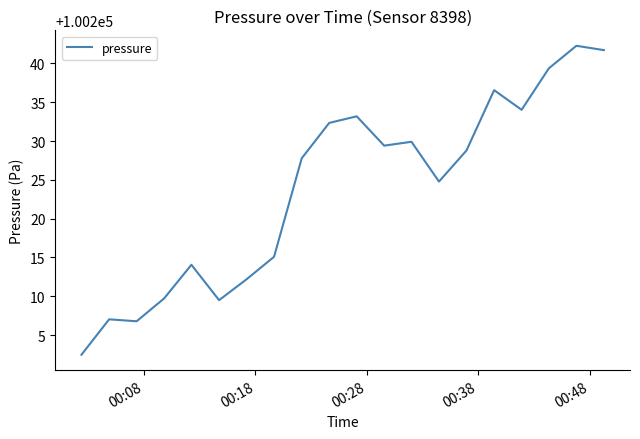

Reading left to right, list all the values displayed in this chart.

100202.5	100207.0	100206.8	100209.7	100214.1	100209.5	100212.2	100215.1	100227.8	100232.3	100233.2	100229.4	100229.9	100224.8	100228.8	100236.6	100234.0	100239.4	100242.3	100241.7